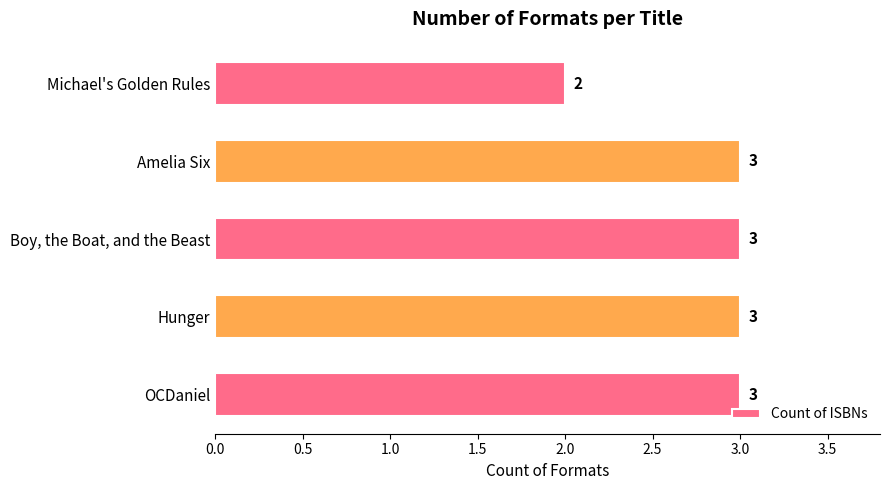

Reading top to bottom, transcribe all the data shown in this chart.

Michael's Golden Rules=2	Amelia Six=3	Boy, the Boat, and the Beast=3	Hunger=3	OCDaniel=3